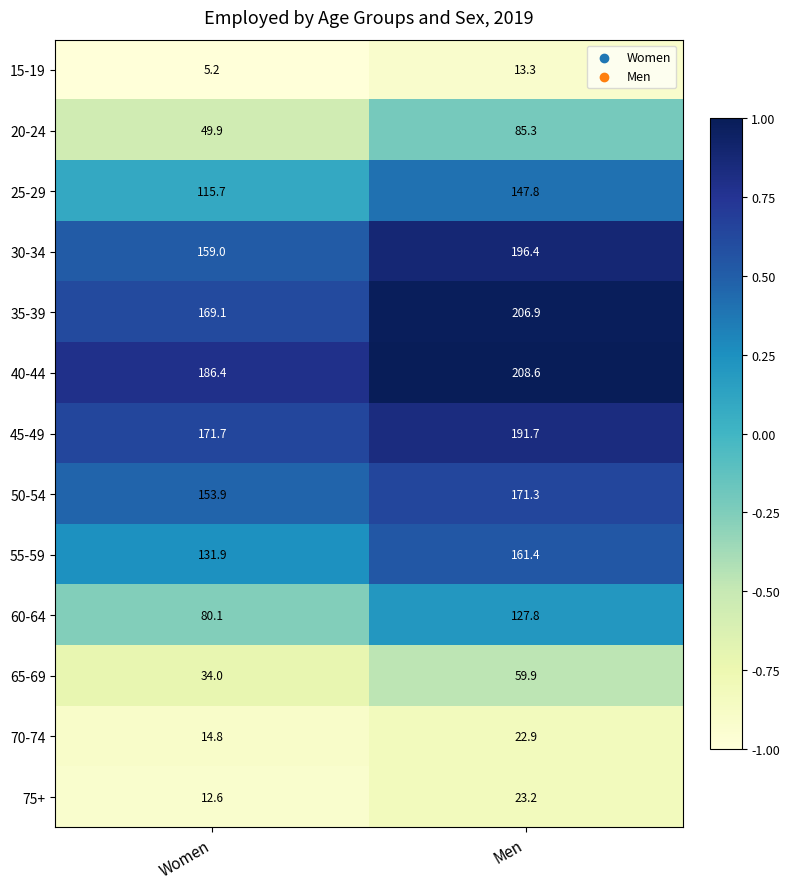

What is the difference between the highest and lowest values at Women?

181.2